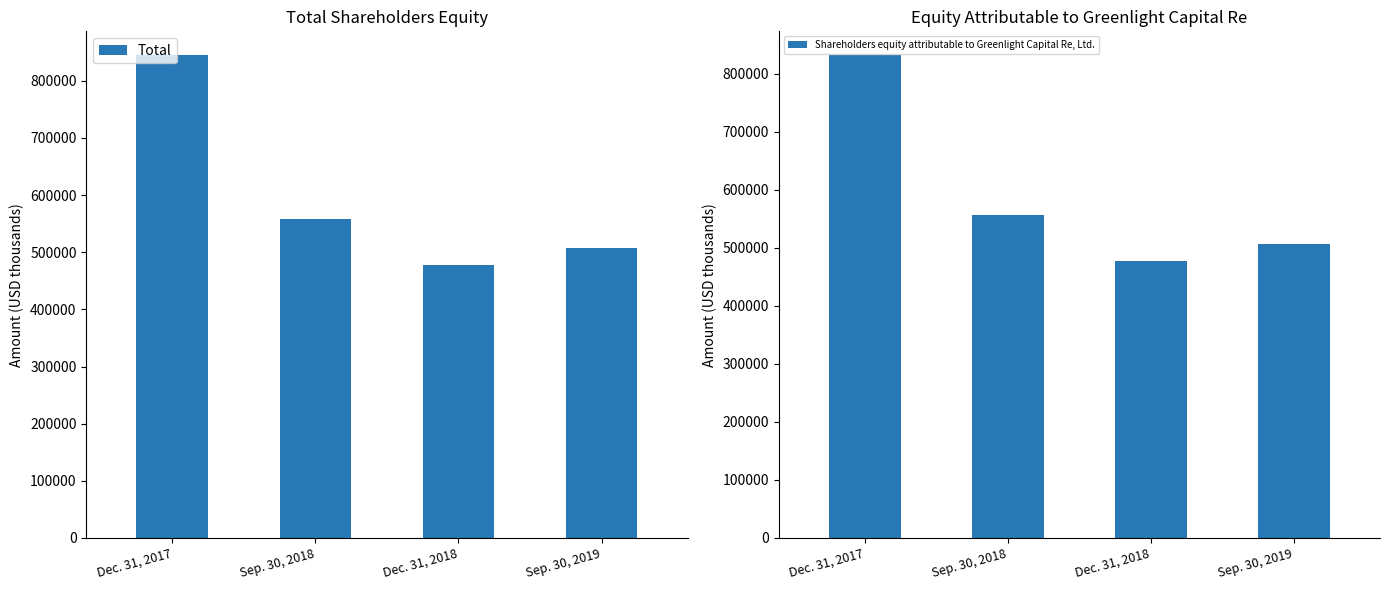

At which label does Total first exceed 558738?

Dec. 31, 2017